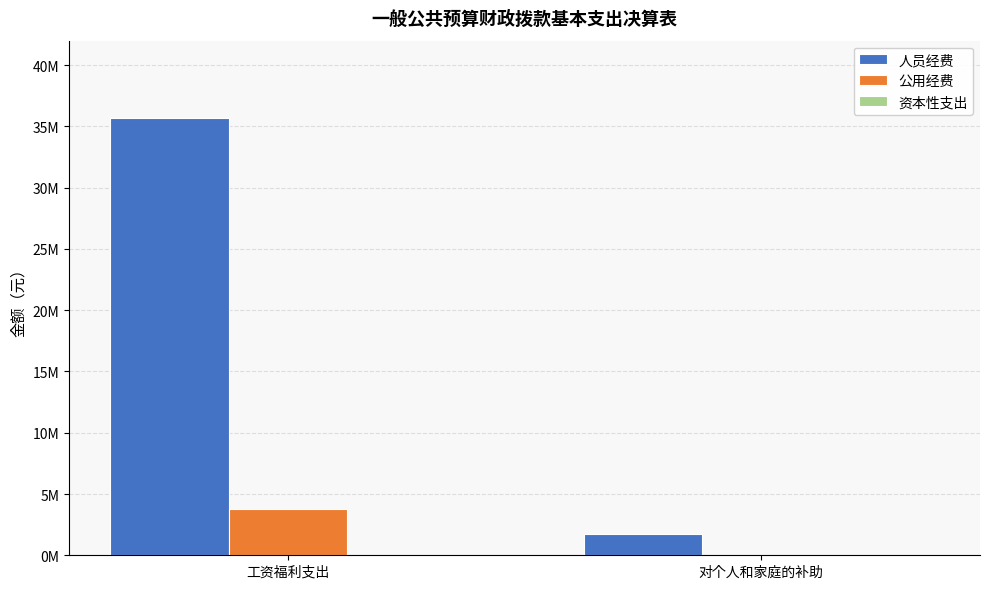

What is the label of the 2nd bar from the right?

工资福利支出